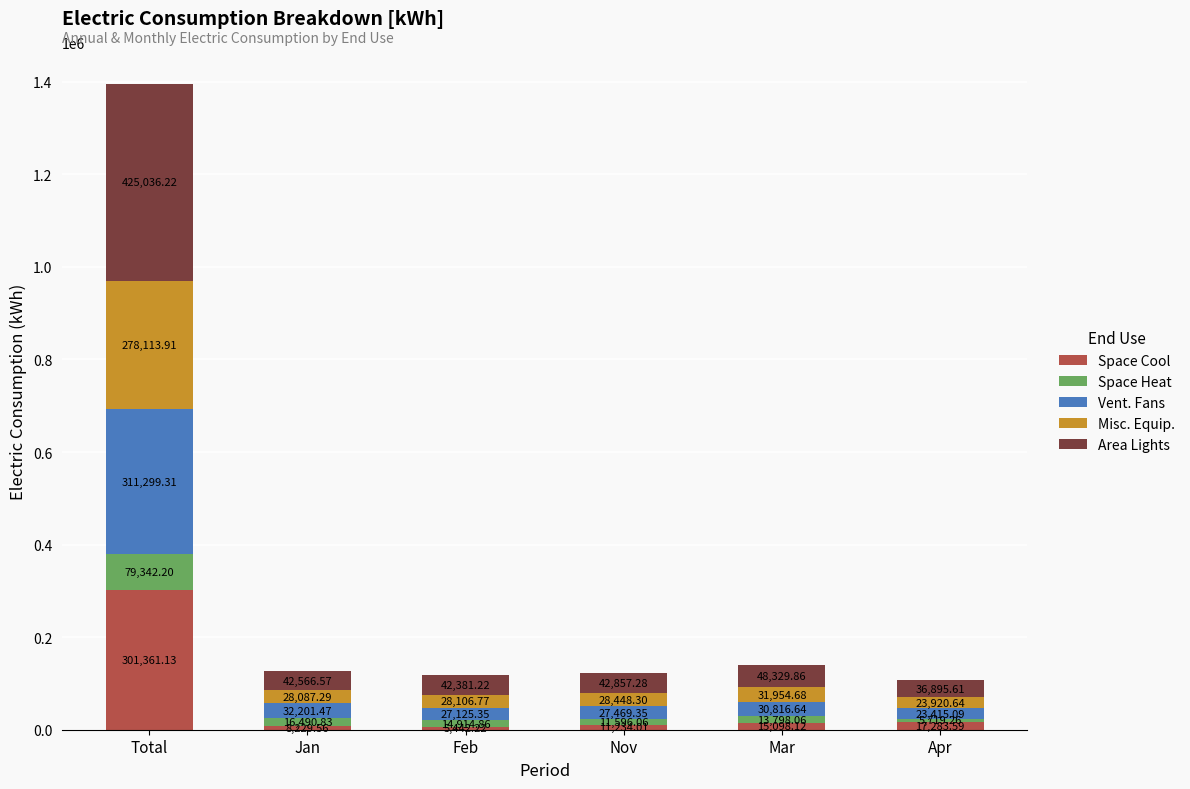

How many bars are there in total?

6